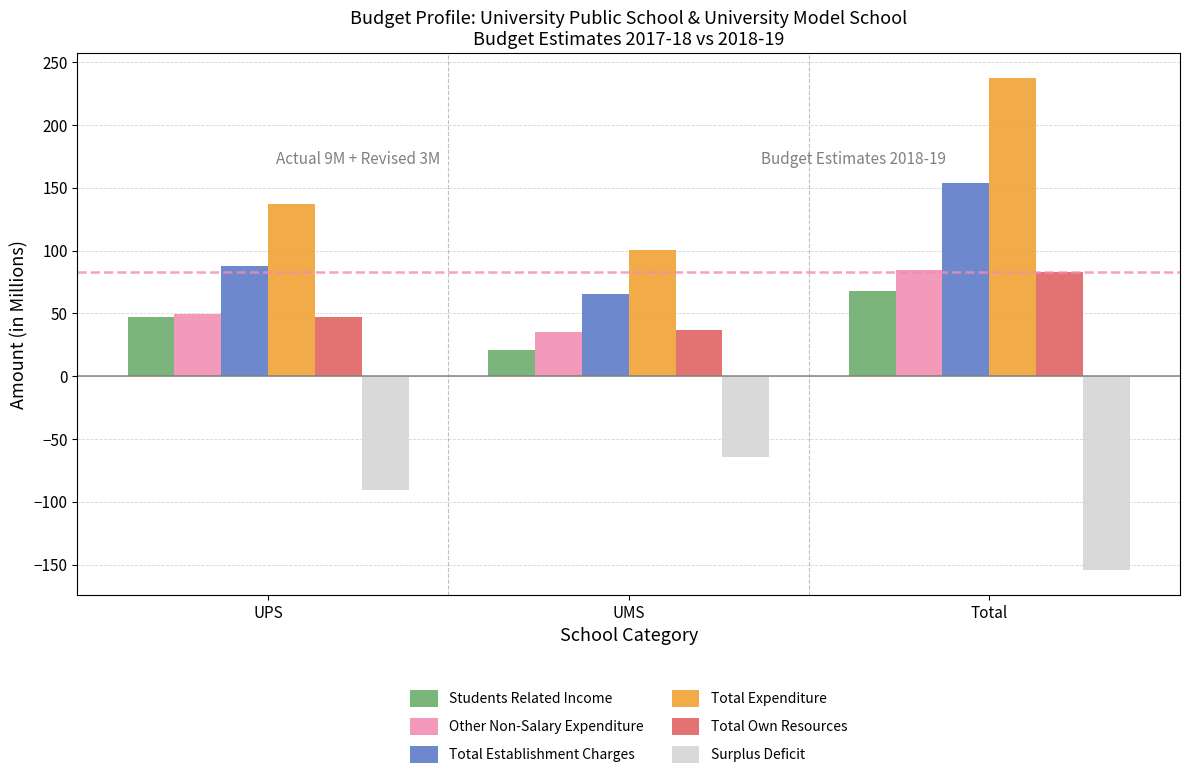

Read the Surplus Deficit value at Total.

-154.5